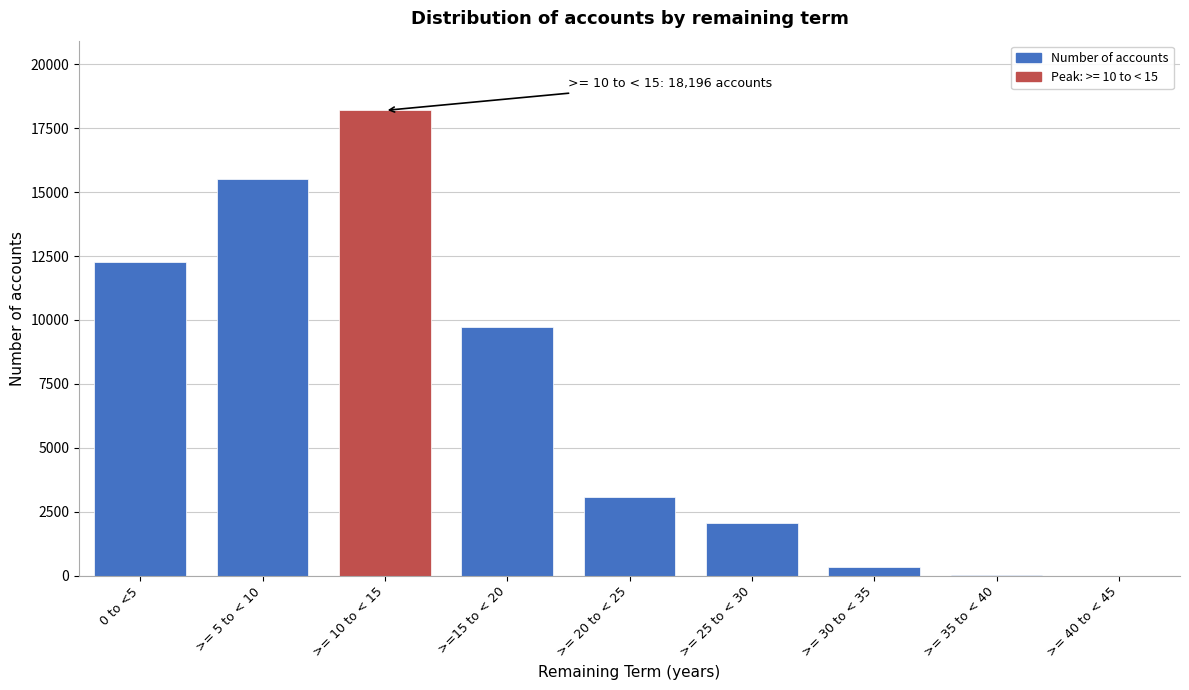

What is the ratio of the value at 0 to <5 to the value at >= 20 to < 25?

4.0